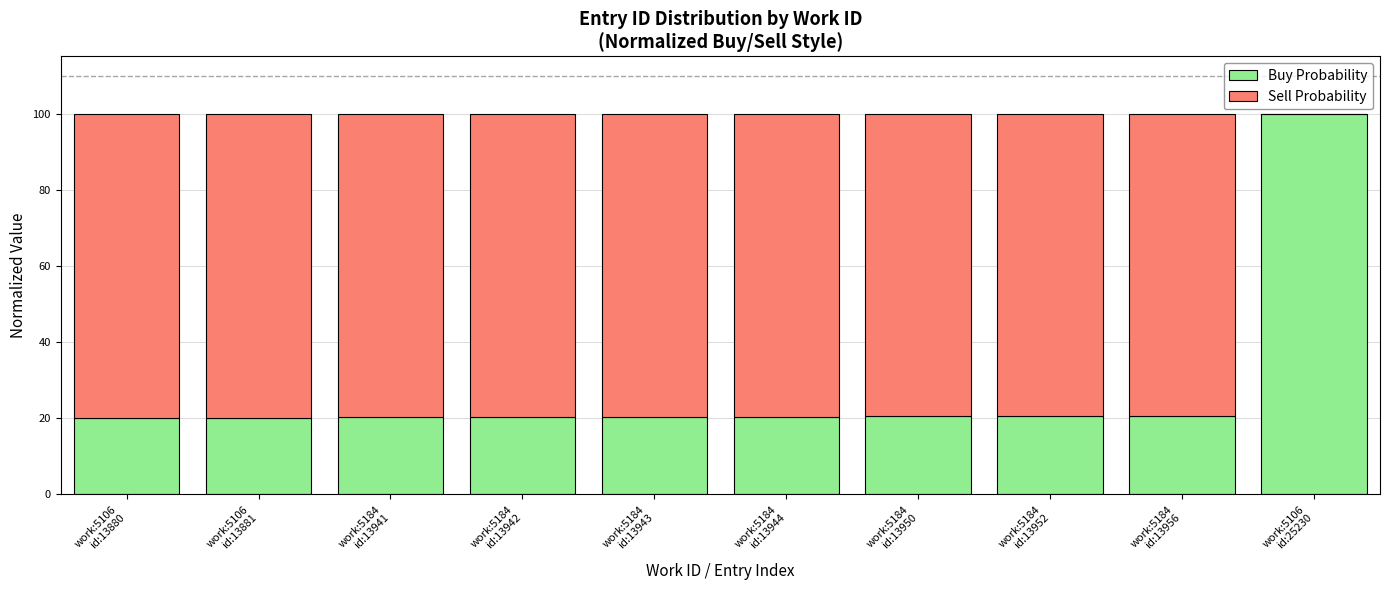

What is the sum of all Buy Probability values?

283.3